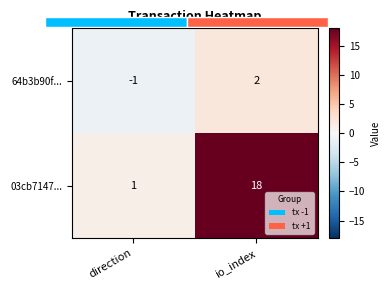

Which category has the highest value across all series?

io_index